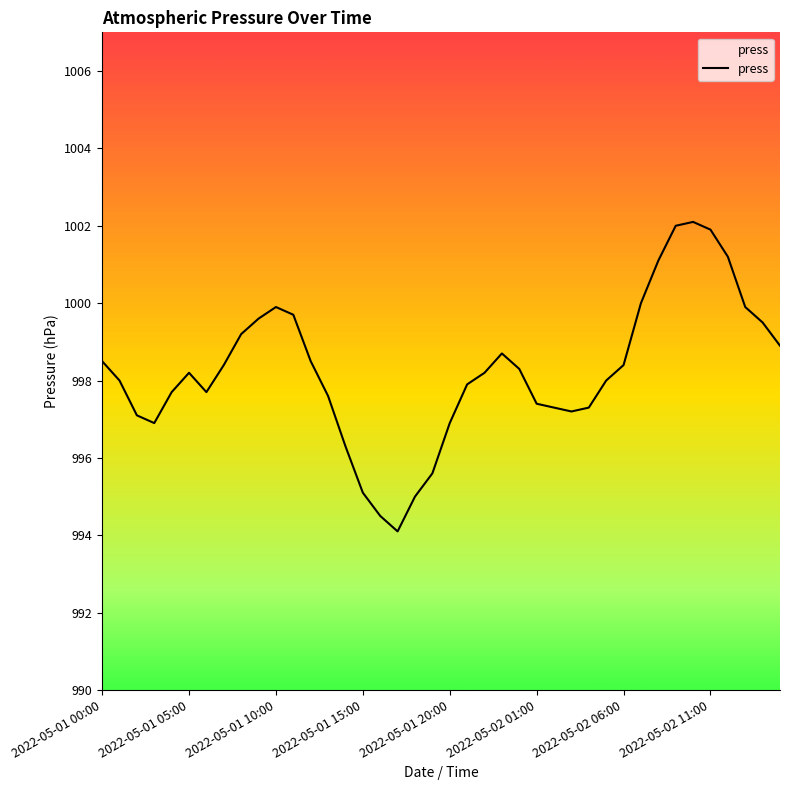

What is the maximum value shown in the chart?

1002.1